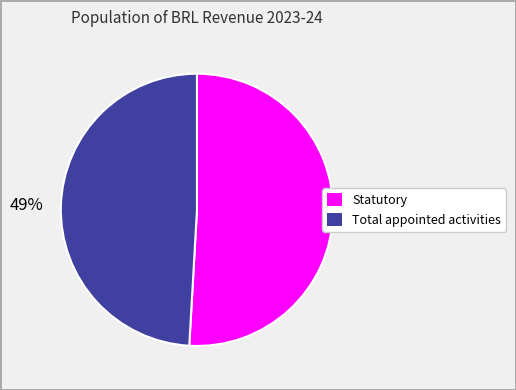

Rank the categories by value from lowest to highest.

Total appointed activities, Statutory